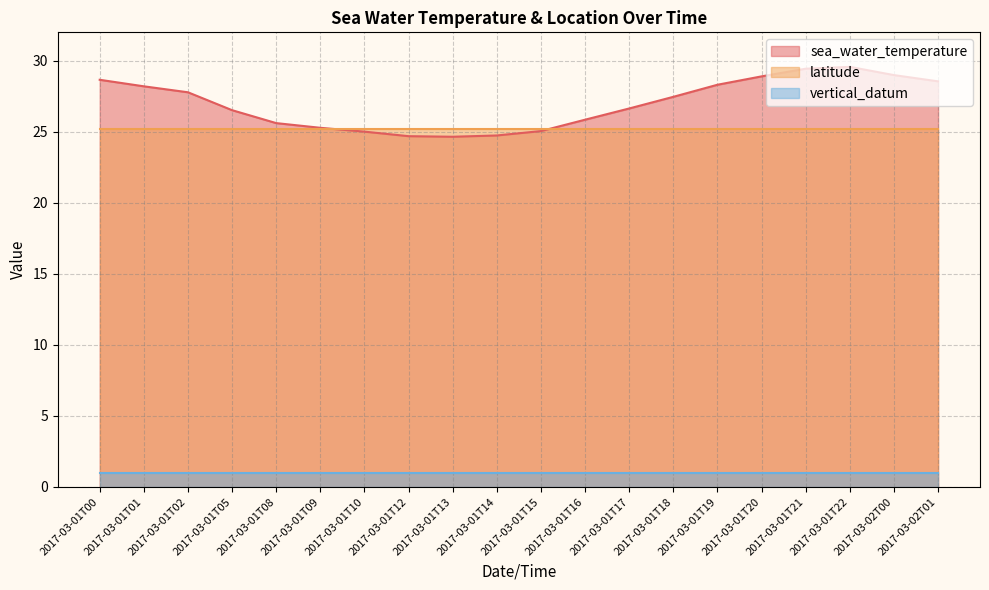

What is the value of the latitude point at the 13th from the left?

25.2